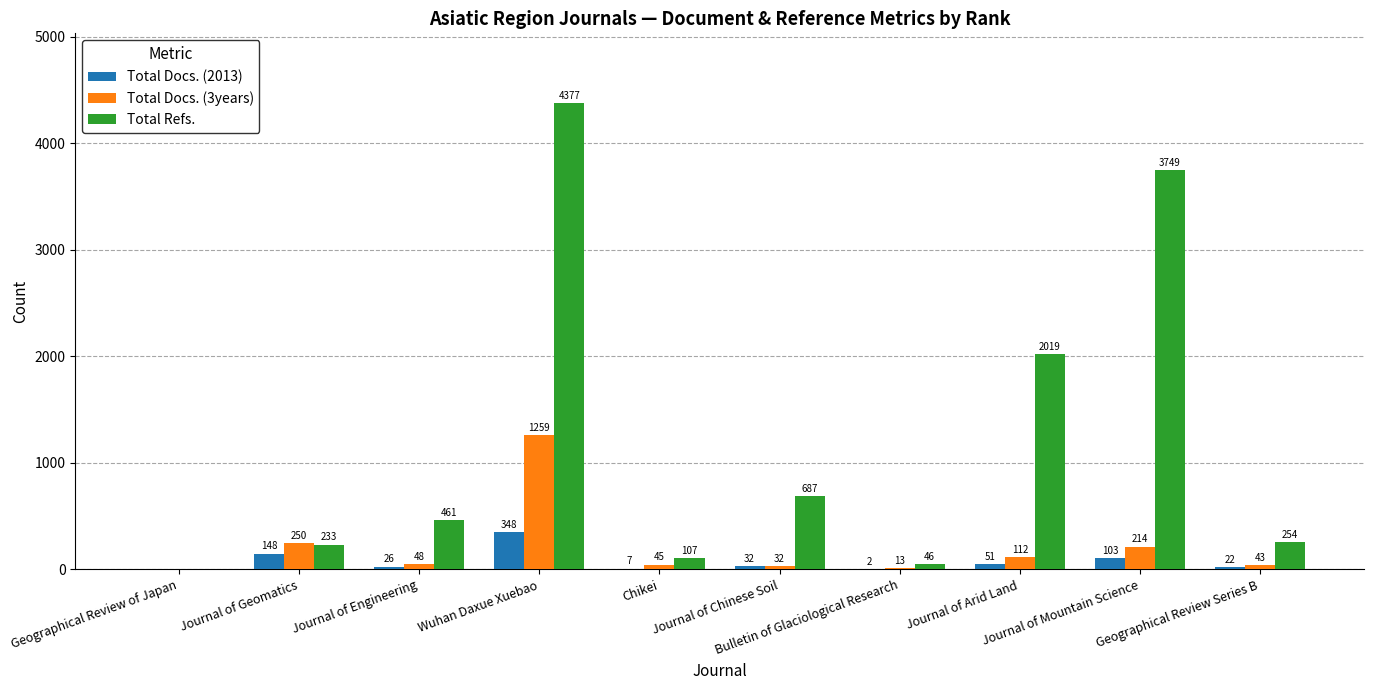

What is the highest value of the Total Docs. (2013) series?

348